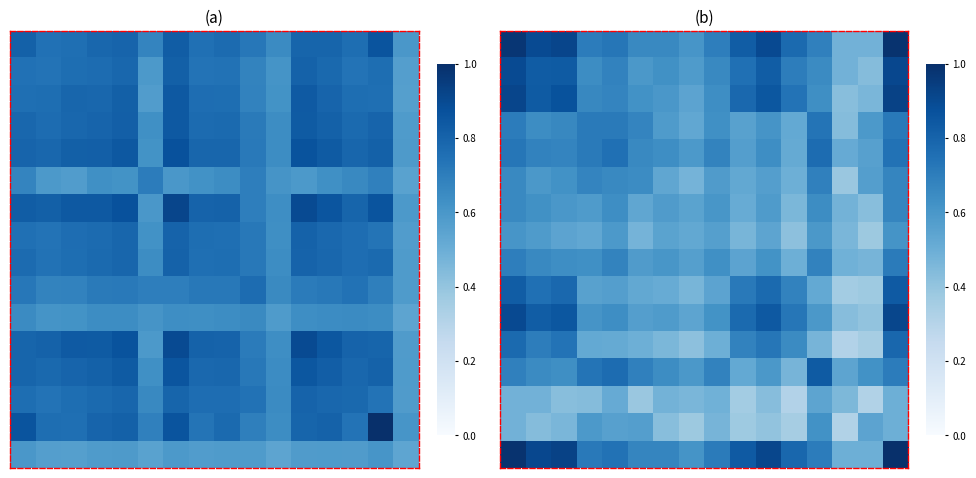

What is the smallest value displayed?

0.3